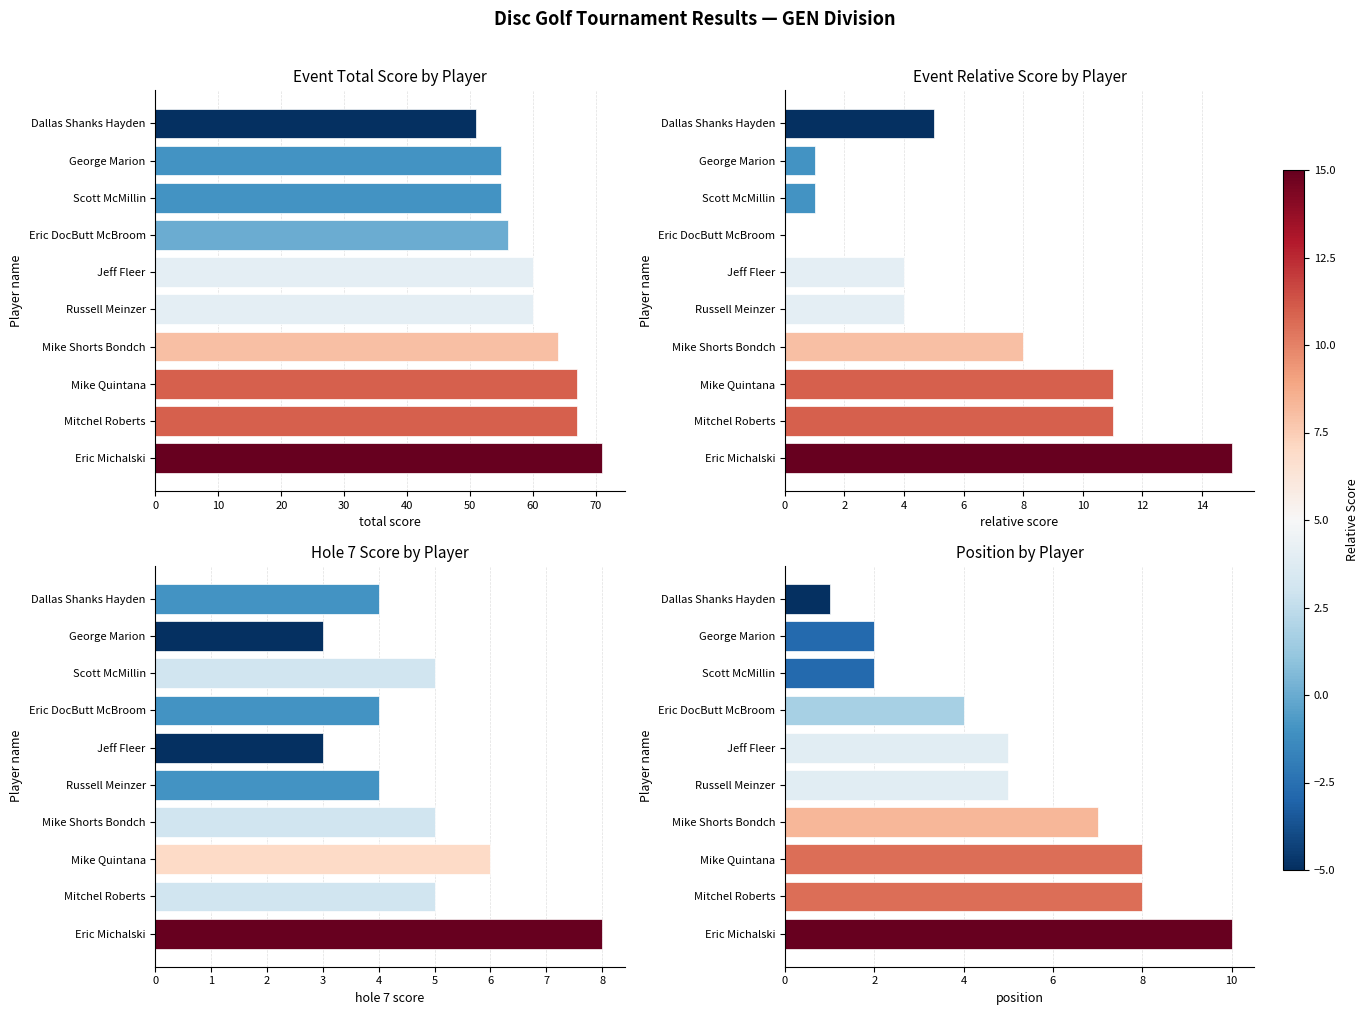

Rank the series at Jeff Fleer from highest to lowest value.

total score, position, relative score, hole 7 score